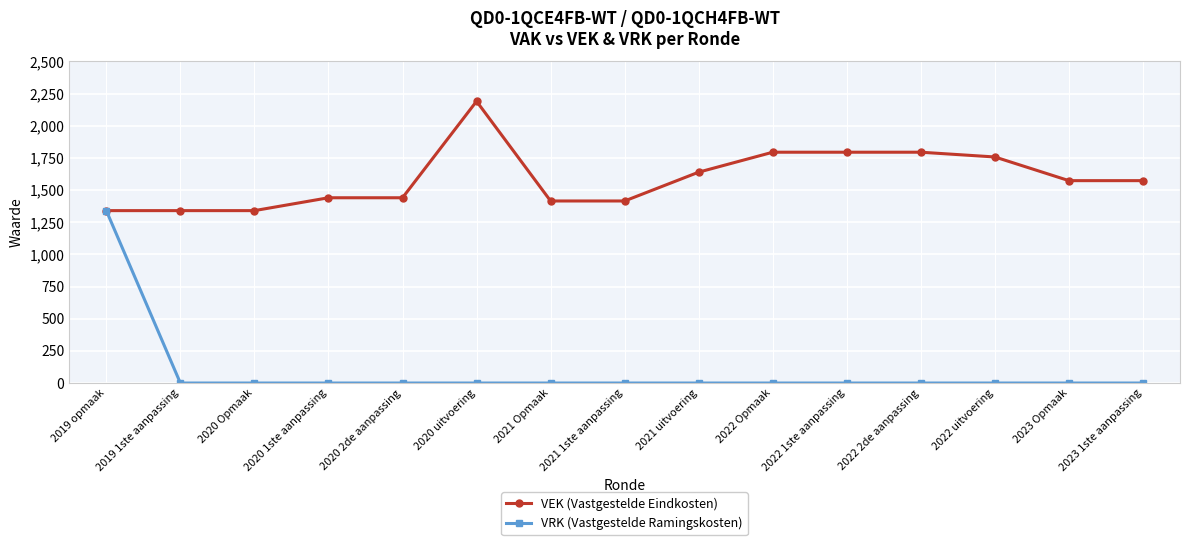

At which label is VEK (Vastgestelde Eindkosten) closest to 1765?

2022 uitvoering